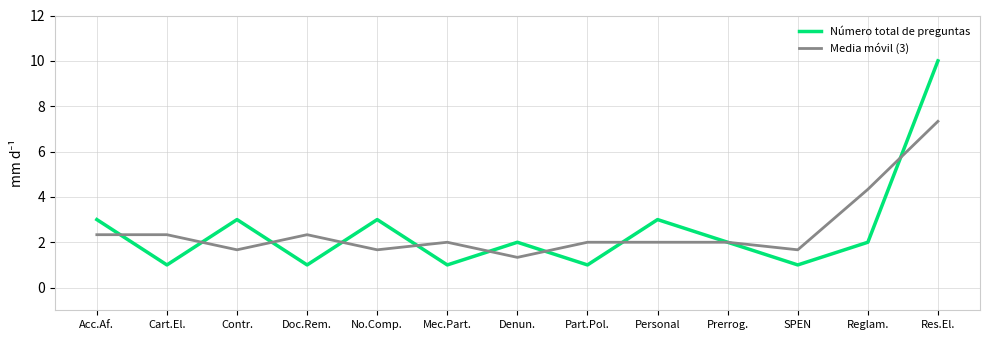

What is the average value of the Número total de preguntas series?

2.5